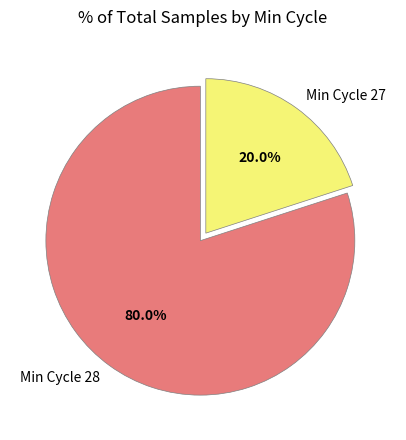

Rank the categories by value from lowest to highest.

Min Cycle 27, Min Cycle 28